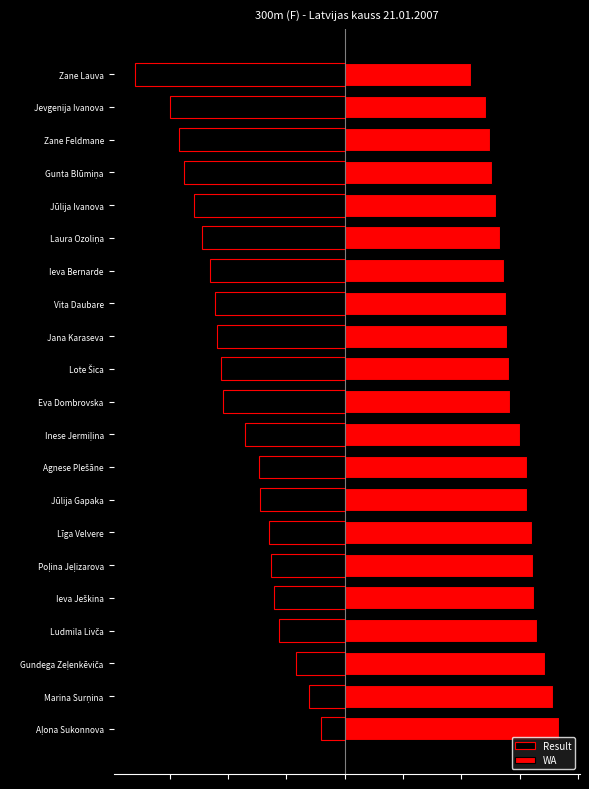

What is the value of the WA bar at the 9th from the left?

782.0